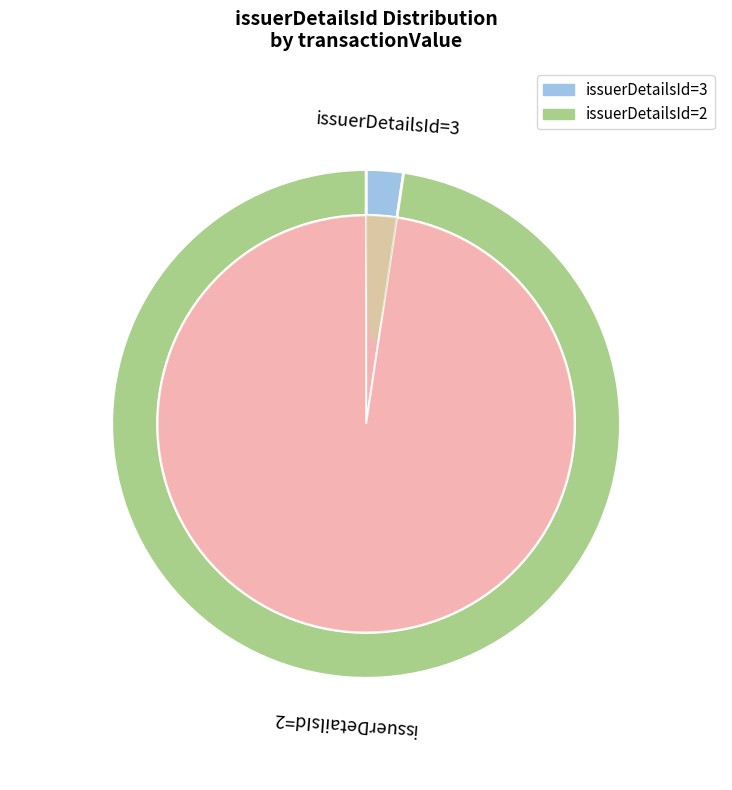

What is the change in value from 3 to 2?

+97580